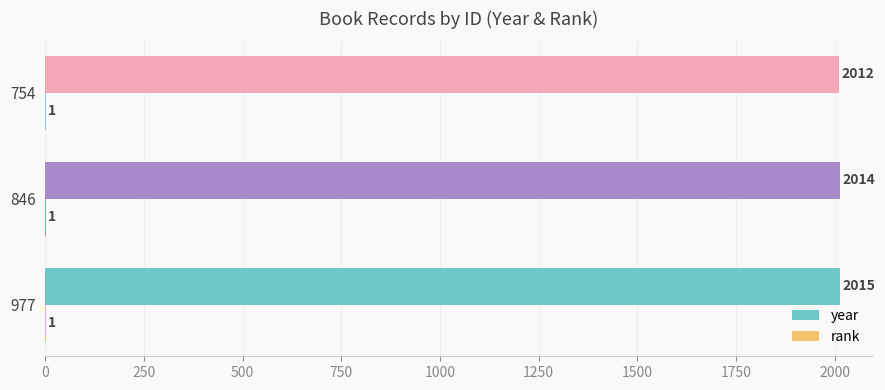

Which series has the largest total across all categories?

year